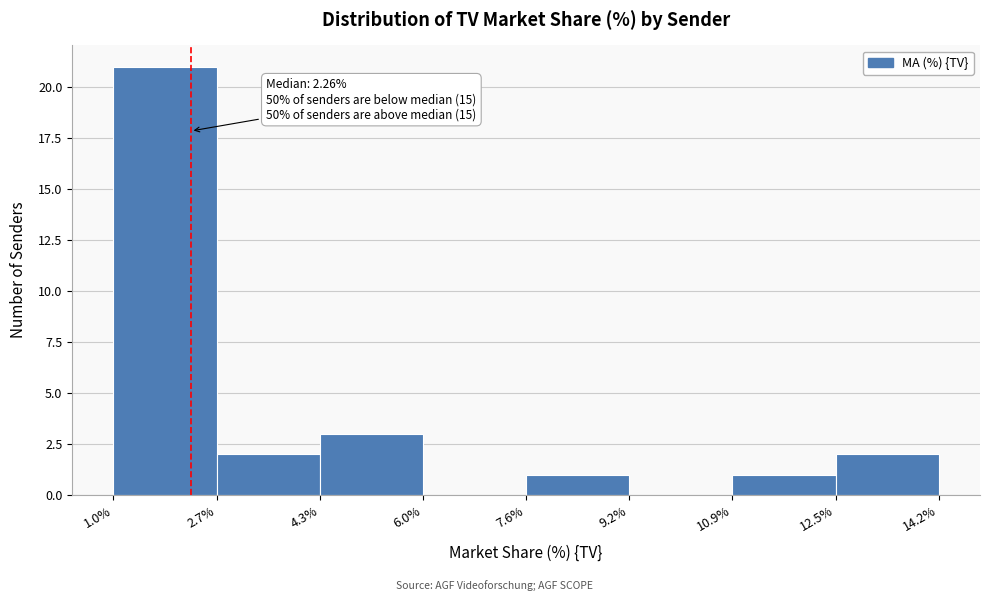

Over which range of the x-axis is the bar tallest?

1.0% to 2.7%